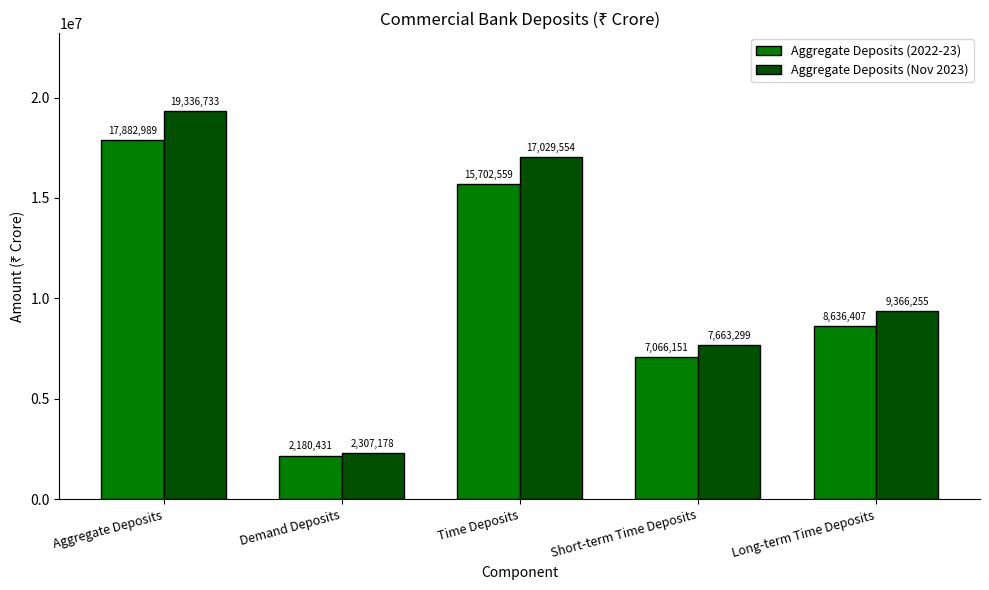

List the series in order of their overall mean, lowest first.

Aggregate Deposits (2022-23), Aggregate Deposits (Nov 2023)